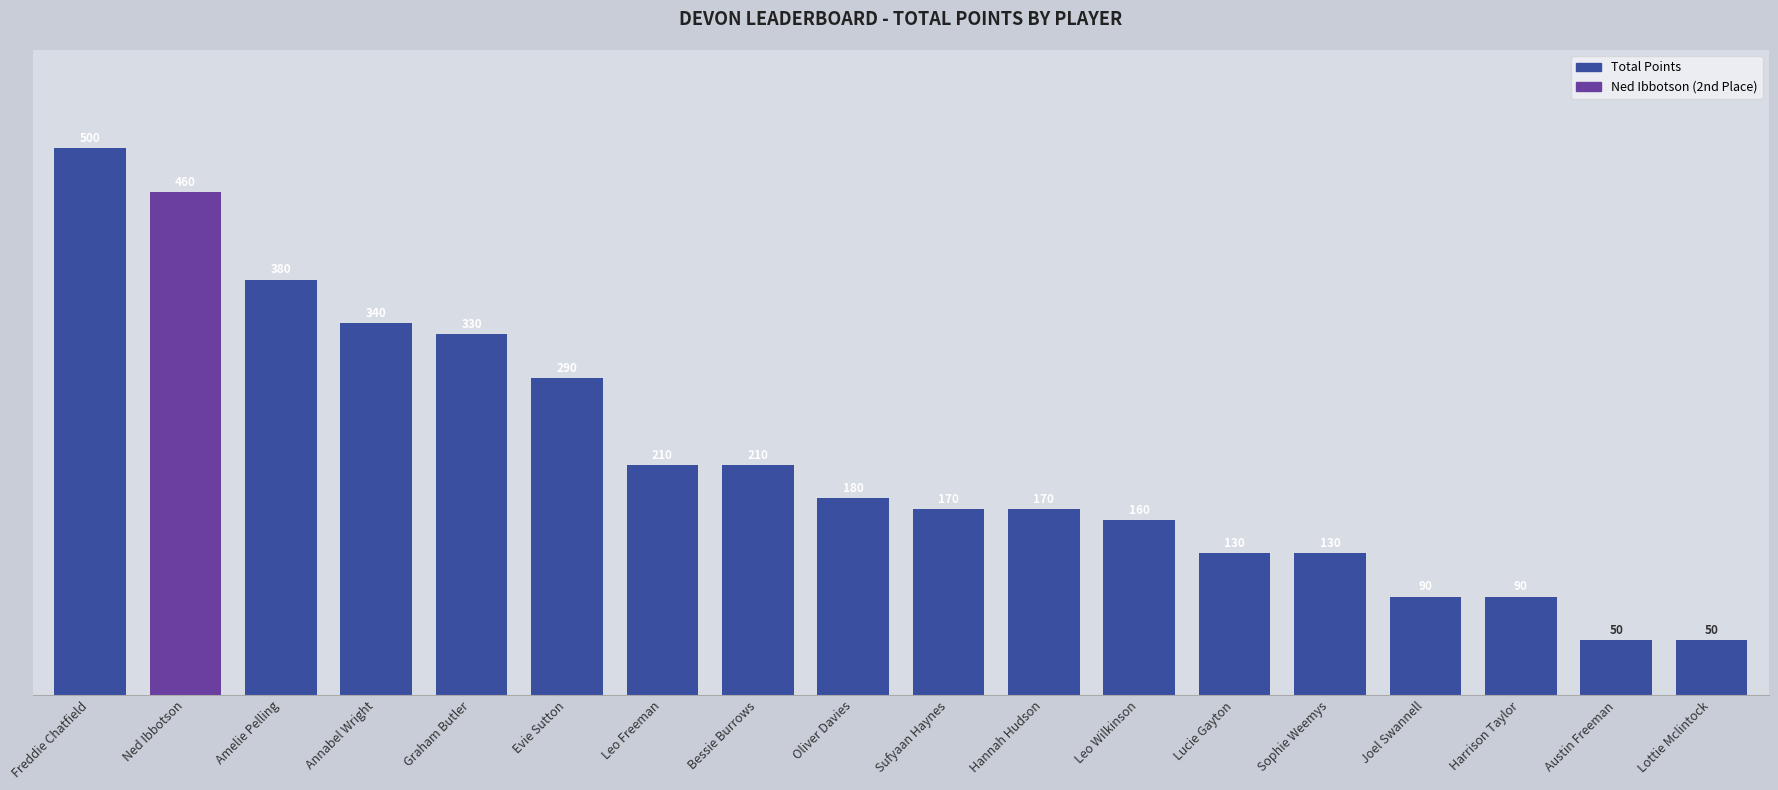

How many series are shown in this chart?

1